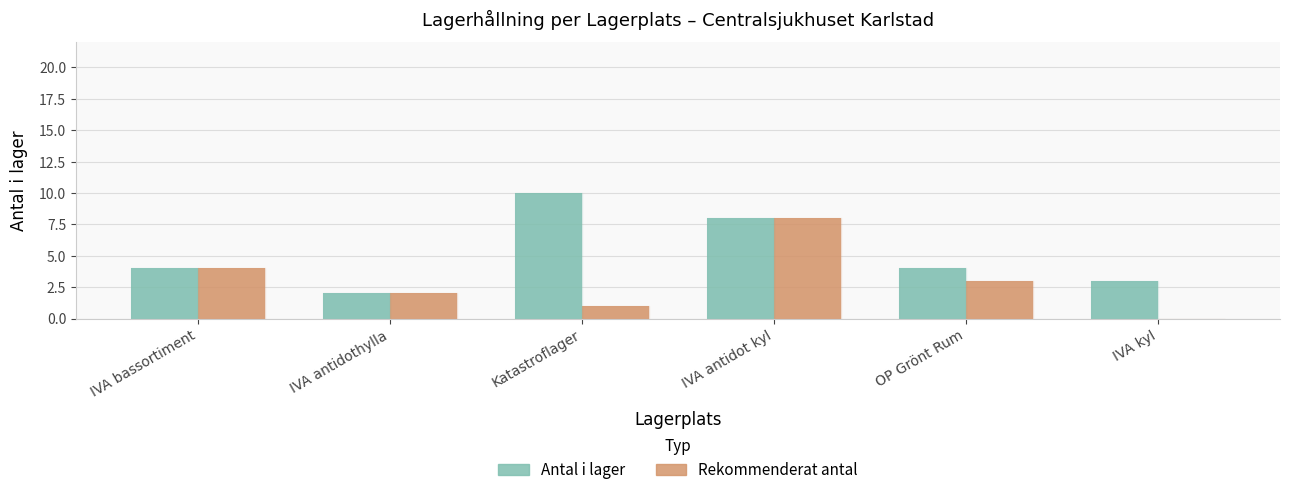

The value of Antal i lager at Katastroflager is 5. True or false?

False